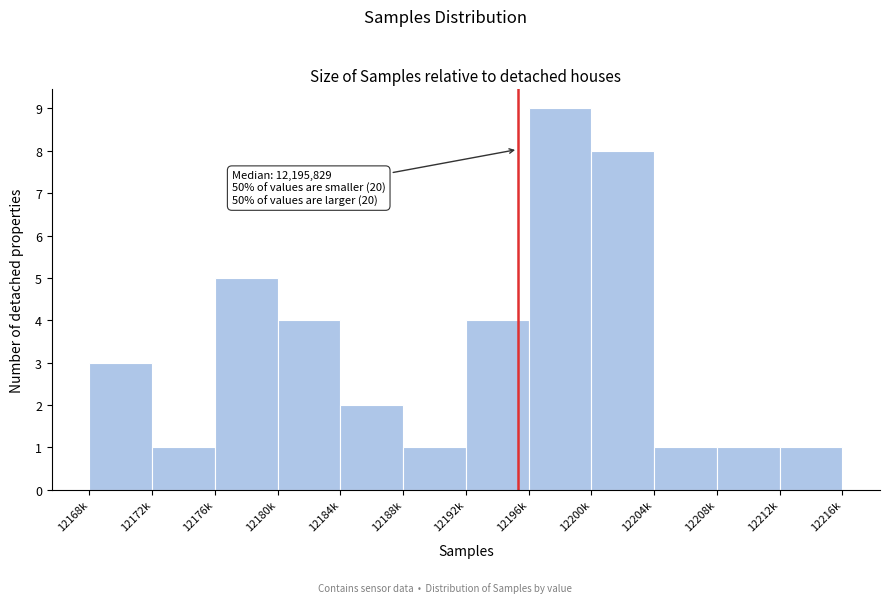

Reading left to right, extract all data points from this chart.

12168k=3	12172k=1	12176k=5	12180k=4	12184k=2	12188k=1	12192k=4	12196k=9	12200k=8	12204k=1	12208k=1	12212k=1